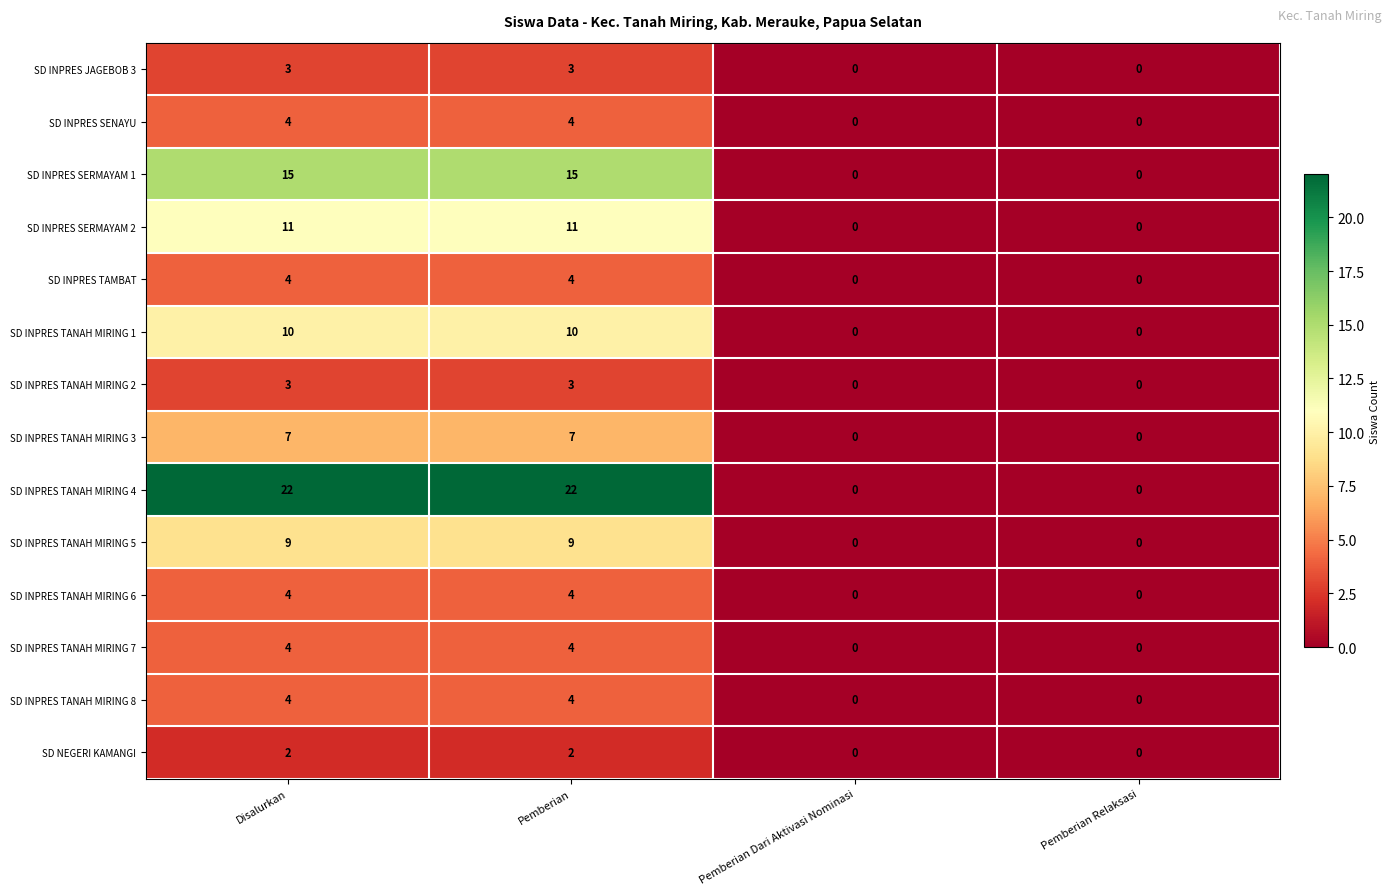

Is it true that SD INPRES JAGEBOB 3 equals 3 at Disalurkan?

True